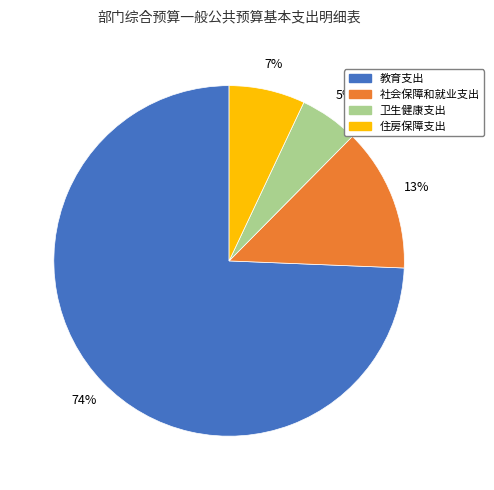

To the nearest percent, what is the average slice percentage?

25%